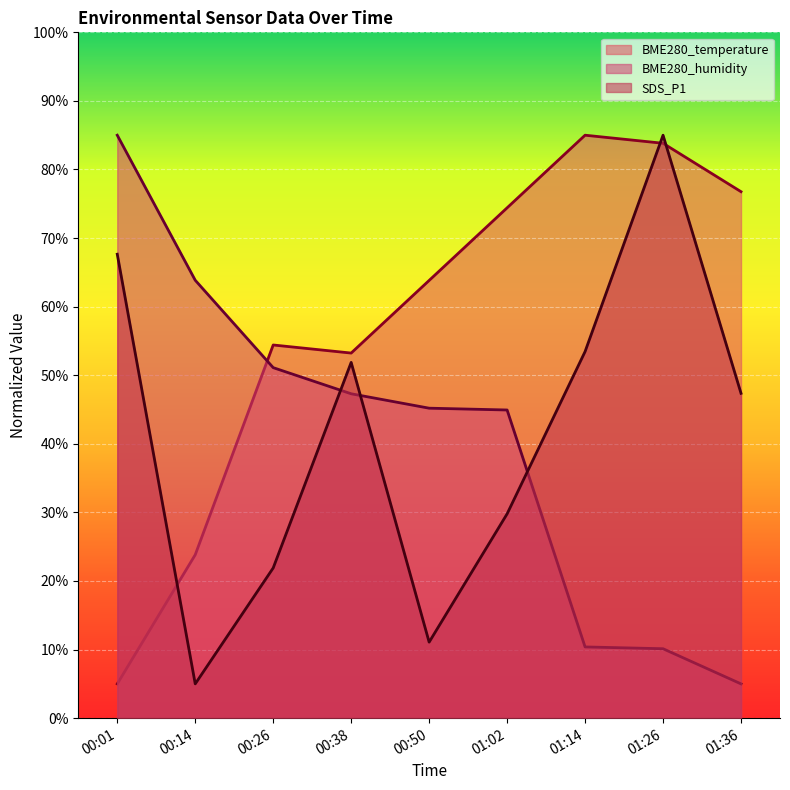

Where is BME280_temperature nearest to the value 45?

00:38